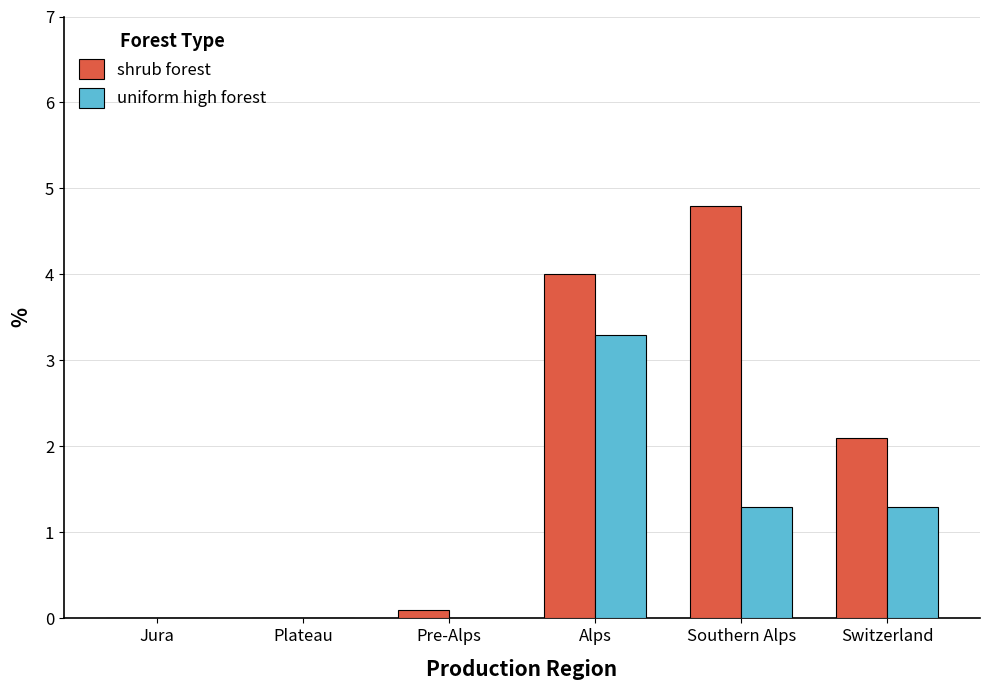

How many series are shown in this chart?

2